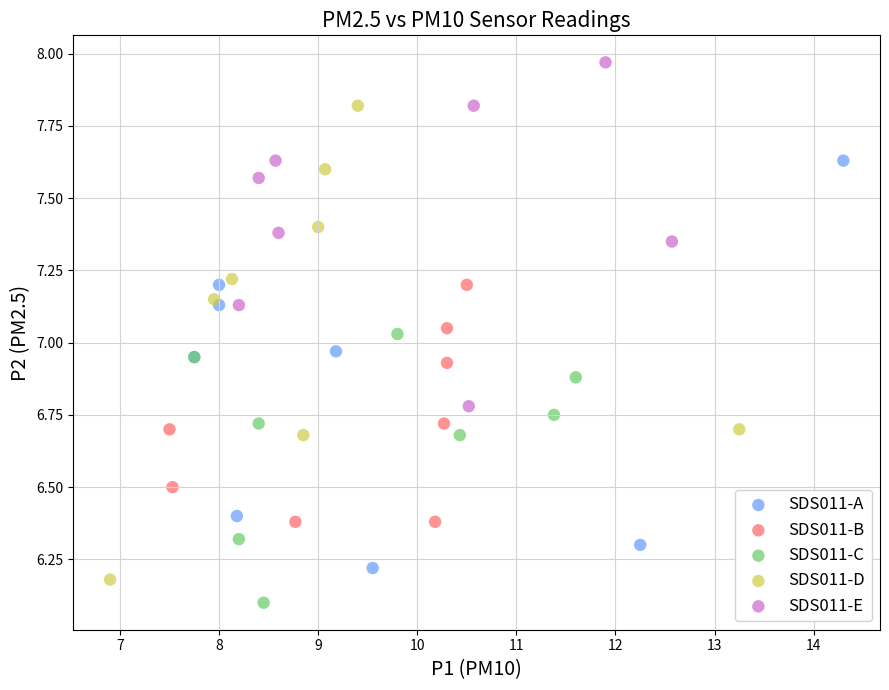

Which series has the largest Y range (max minus min)?

SDS011-D